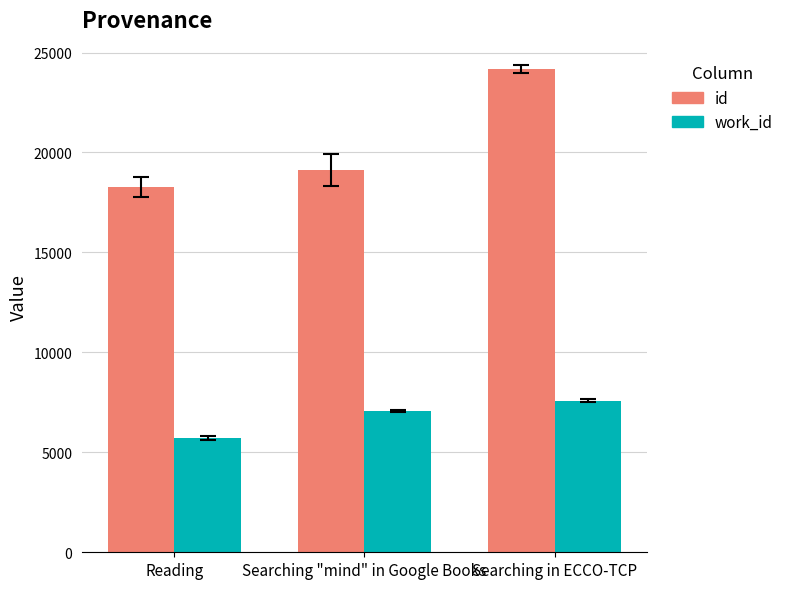

Is it true that id equals 30712 at Searching "mind" in Google Books?

False